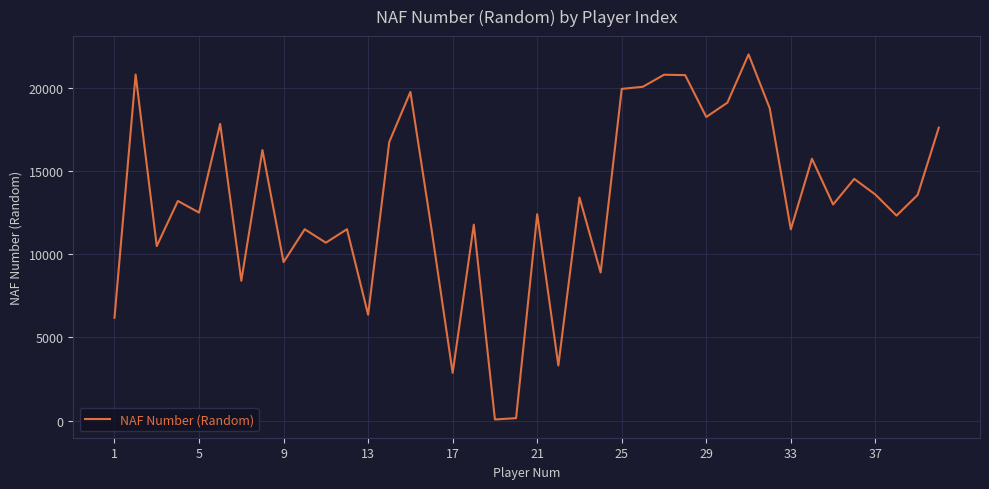

What is the maximum value shown in the chart?

22007